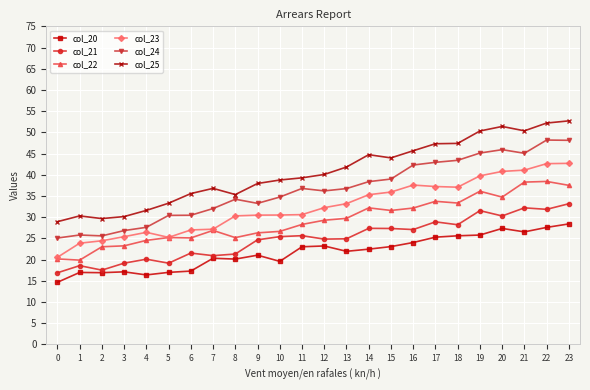

Rank the series by their maximum value, from lowest to highest.

col_20, col_21, col_22, col_23, col_24, col_25